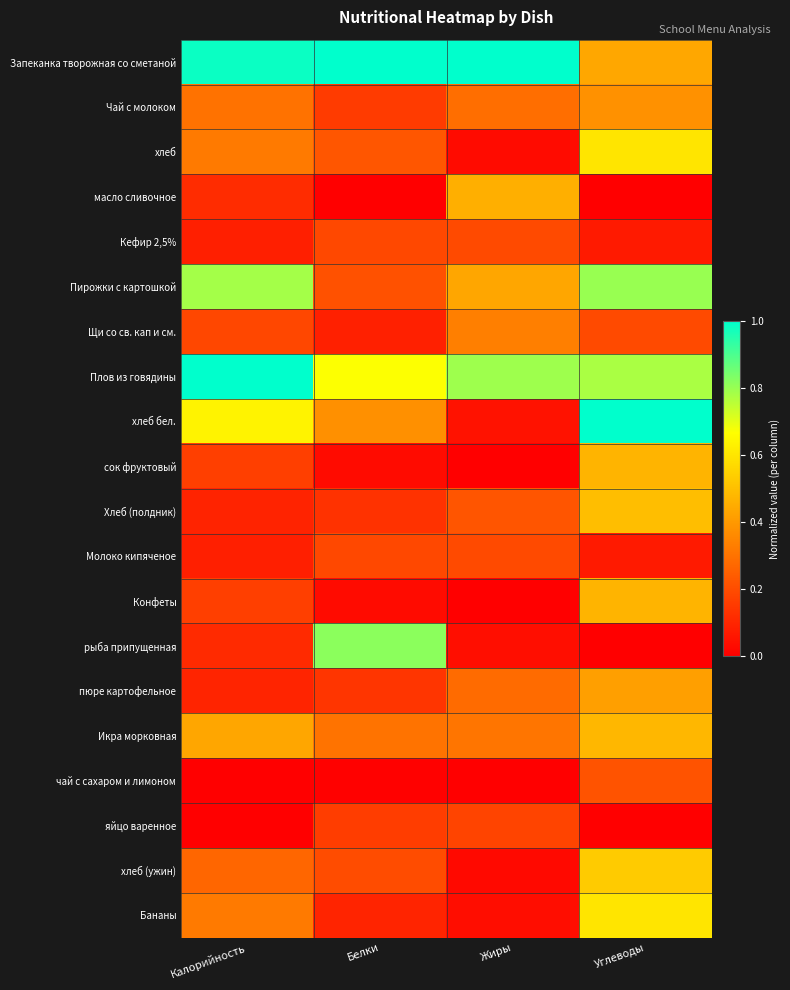

List the series in order of their peak value, lowest first.

яйцо варенное, Кефир 2,5%, Молоко кипяченое, чай с сахаром и лимоном, Щи со св. кап и см., Чай с молоком, пюре картофельное, масло сливочное, сок фруктовый, Конфеты, Икра морковная, Хлеб (полдник), хлеб (ужин), Бананы, хлеб, Пирожки с картошкой, рыба припущенная, Запеканка творожная со сметаной, Плов из говядины, хлеб бел.